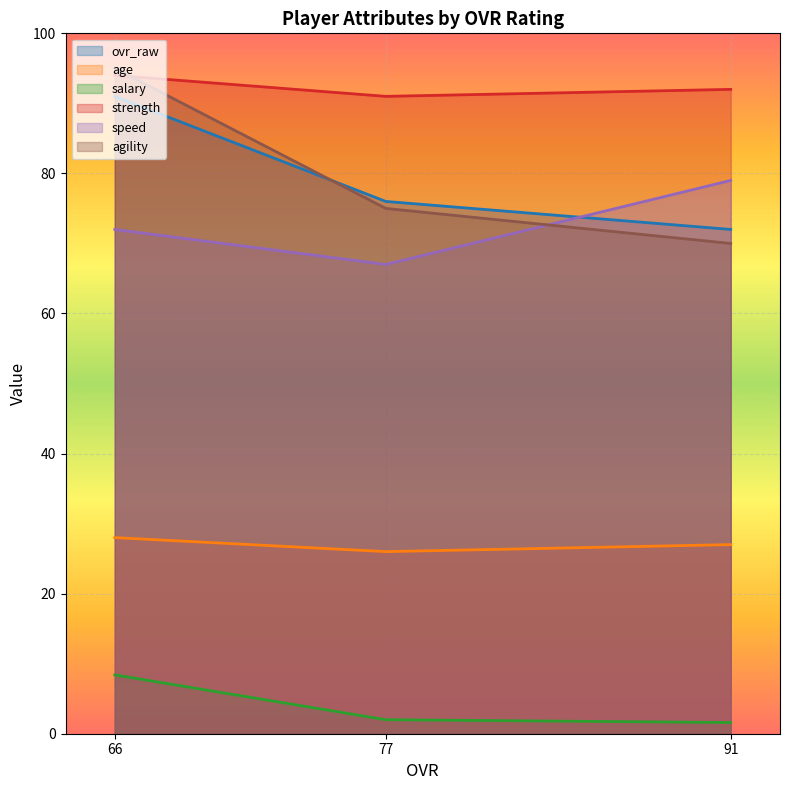

At which label is age closest to 27?

91